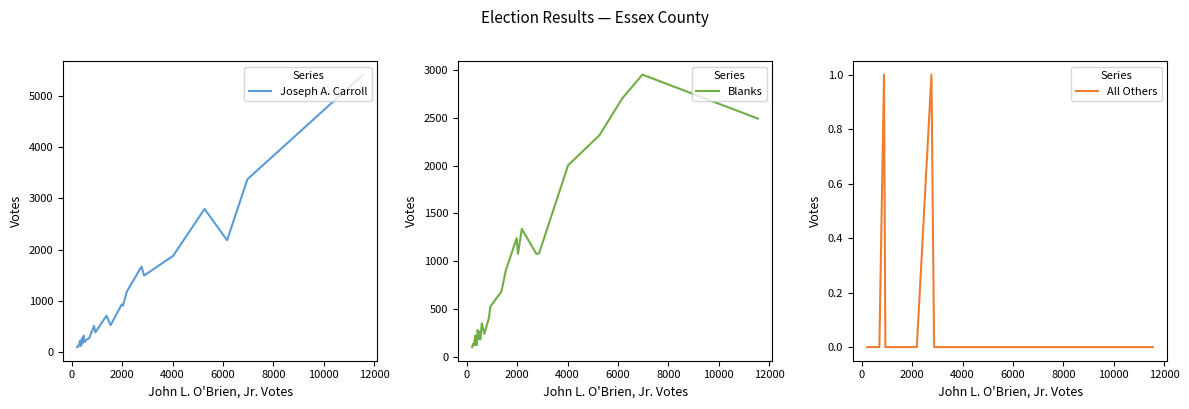

Reading right to left, extract all data points from this chart.

Joseph A. Carroll: 5414	3371	2181	2792	1876	1492	1666	1178	904	926	522	707	384	508	271	245	219	199	199	319	297	176	264	153	115	222	141	125	96	95
Blanks: 2494	2955	2703	2321	2005	1083	1076	1338	1077	1242	896	684	525	410	239	350	180	186	184	264	245	278	123	185	123	221	120	135	134	100
All Others: 0	0	0	0	0	0	1	0	0	0	0	0	0	1	0	0	0	0	0	0	0	0	0	0	0	0	0	0	0	0